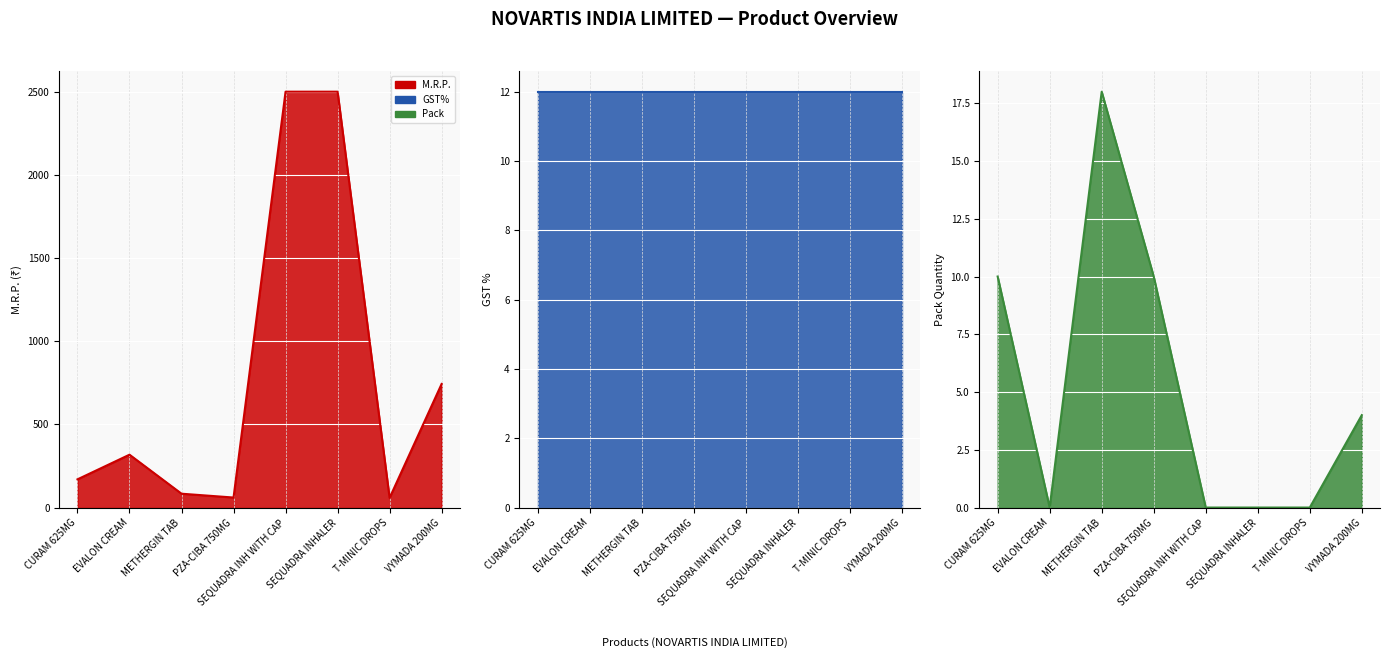

Is it true that Pack (line) equals 0.0 at SEQUADRA INHALER?

True